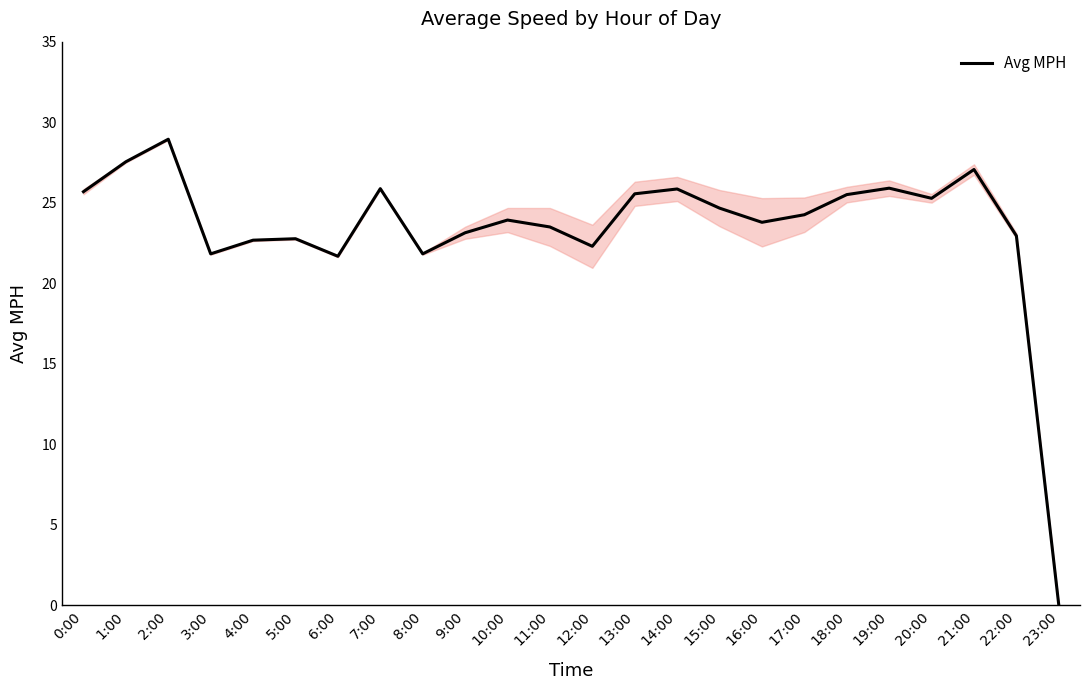

Rank the categories by value from highest to lowest.

2:00, 1:00, 21:00, 19:00, 7:00, 14:00, 0:00, 13:00, 18:00, 20:00, 15:00, 17:00, 10:00, 16:00, 11:00, 9:00, 22:00, 5:00, 4:00, 12:00, 3:00, 8:00, 6:00, 23:00